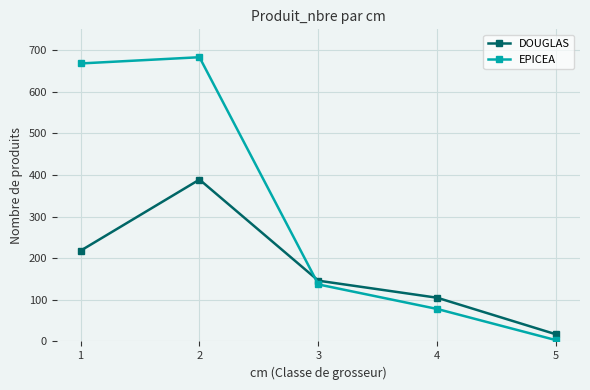

What is the difference between the second highest and minimum values in the EPICEA series?

665